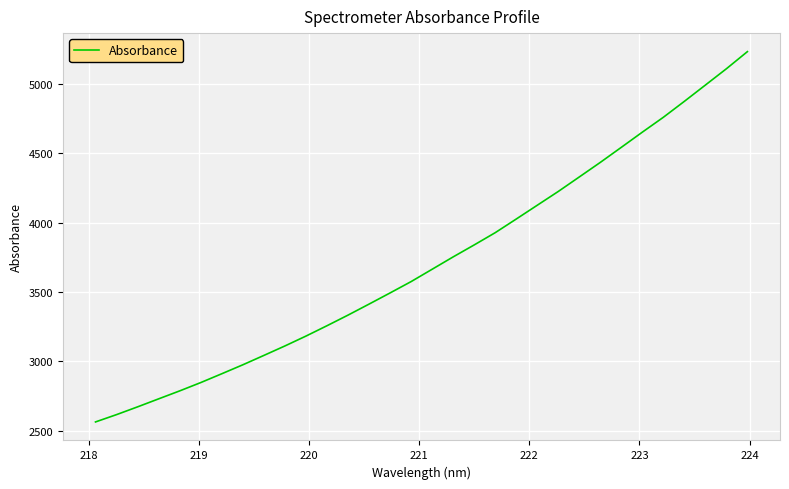

What is the greatest value displayed?

5234.3